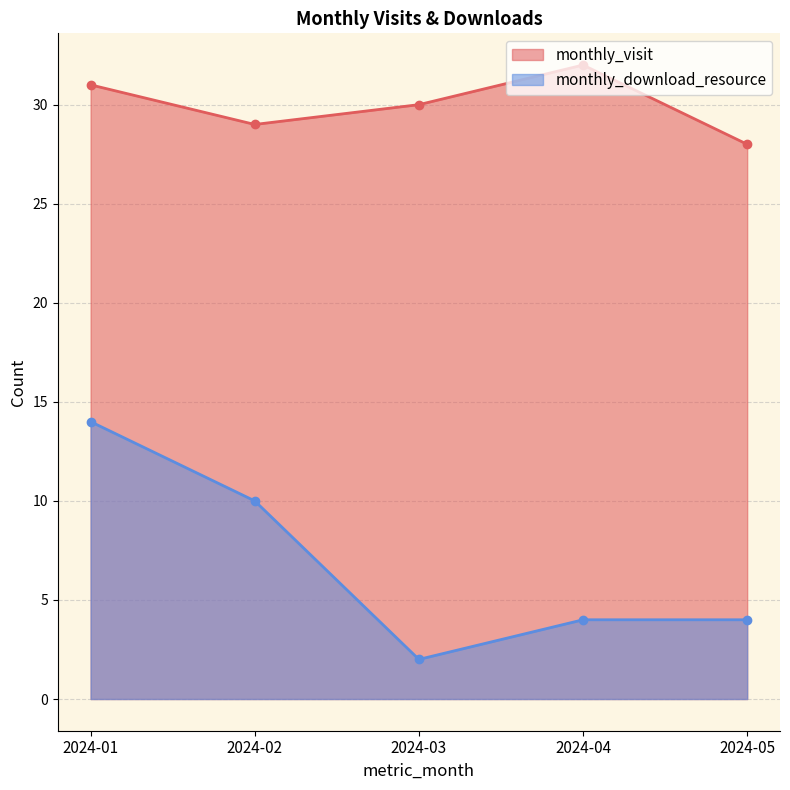

True or false: monthly_download_resource and monthly_visit cross at least once.

False